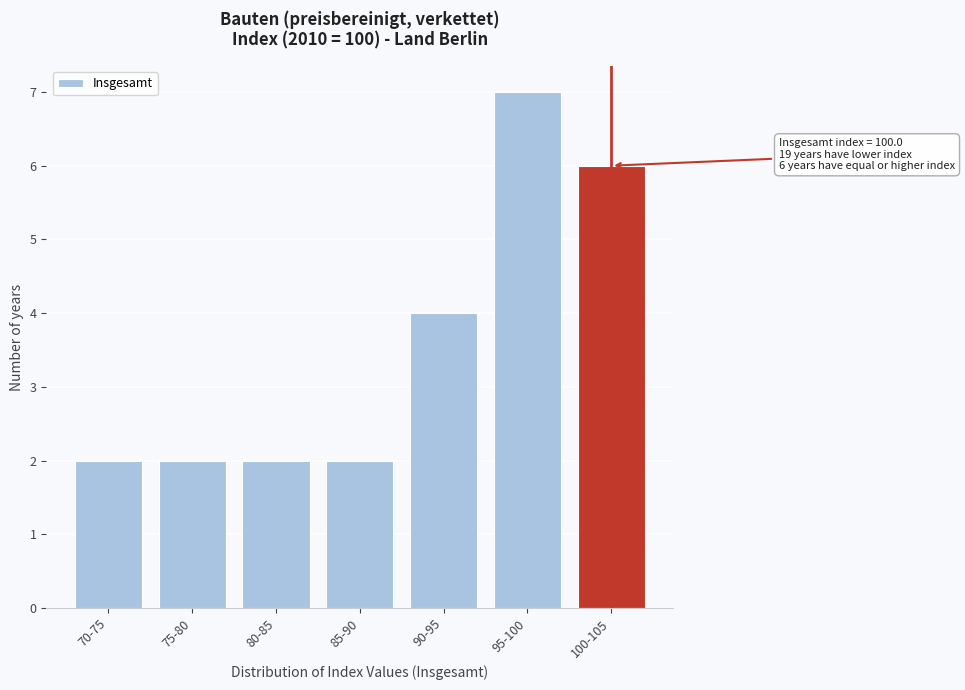

Reading right to left, extract all data points from this chart.

6	7	4	2	2	2	2